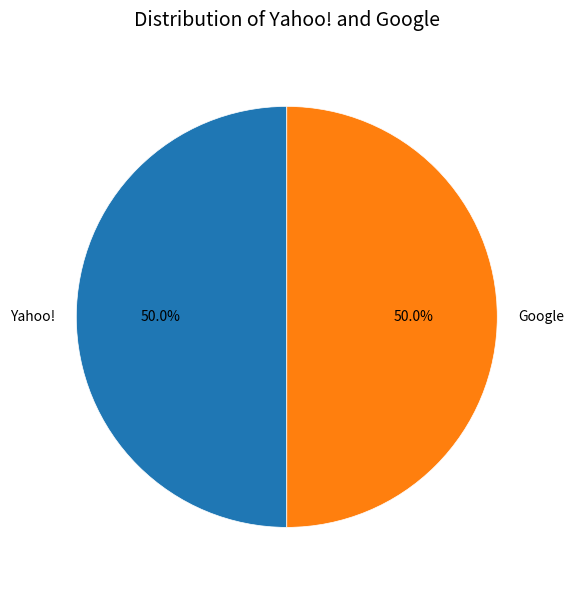

Is the sum of Yahoo! and Google greater than half?

Yes